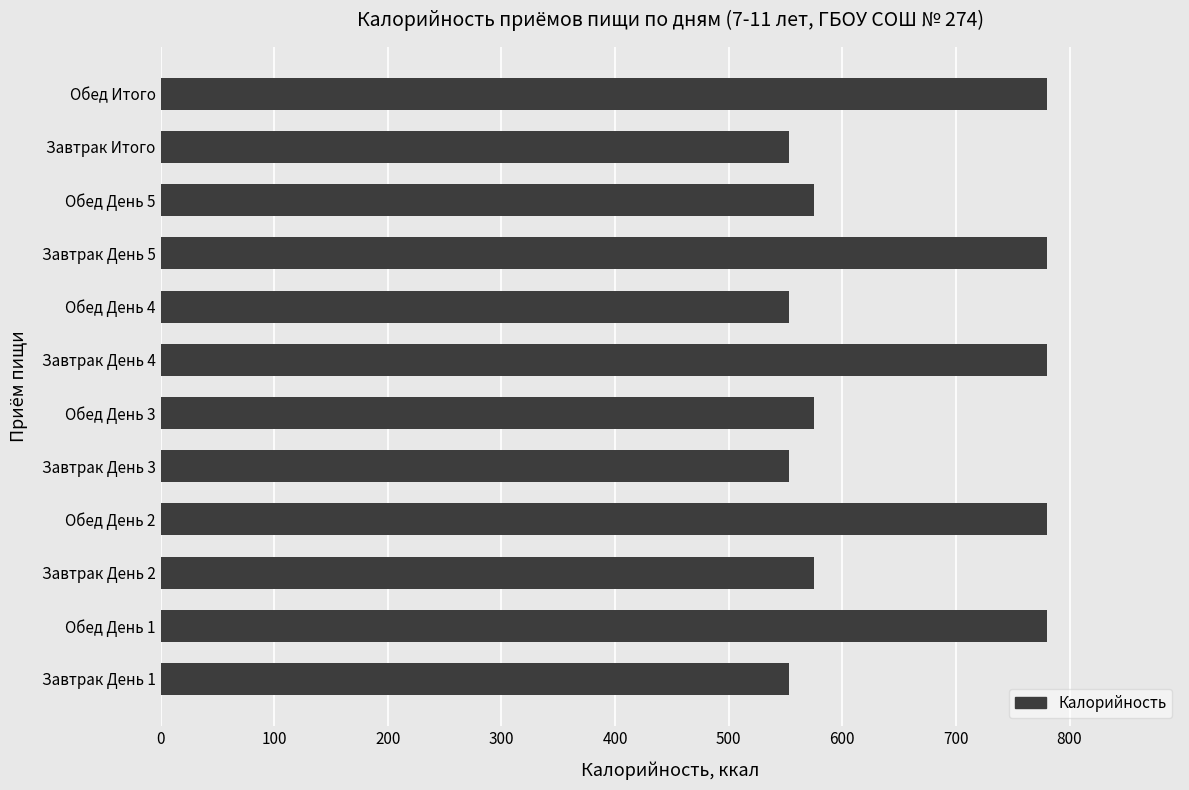

What is the maximum value shown in the chart?

780.2